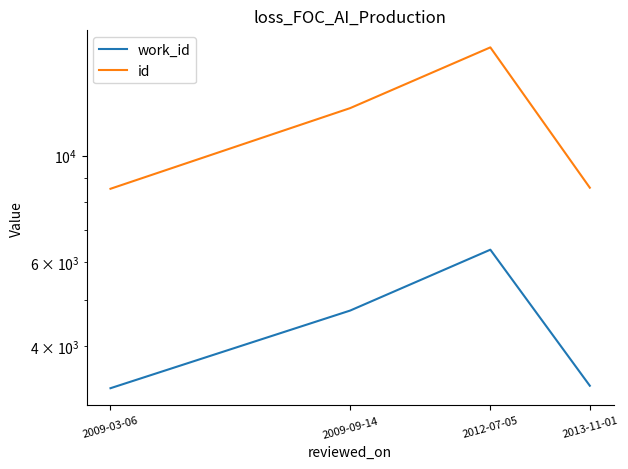

At which label does work_id reach its minimum?

2009-03-06